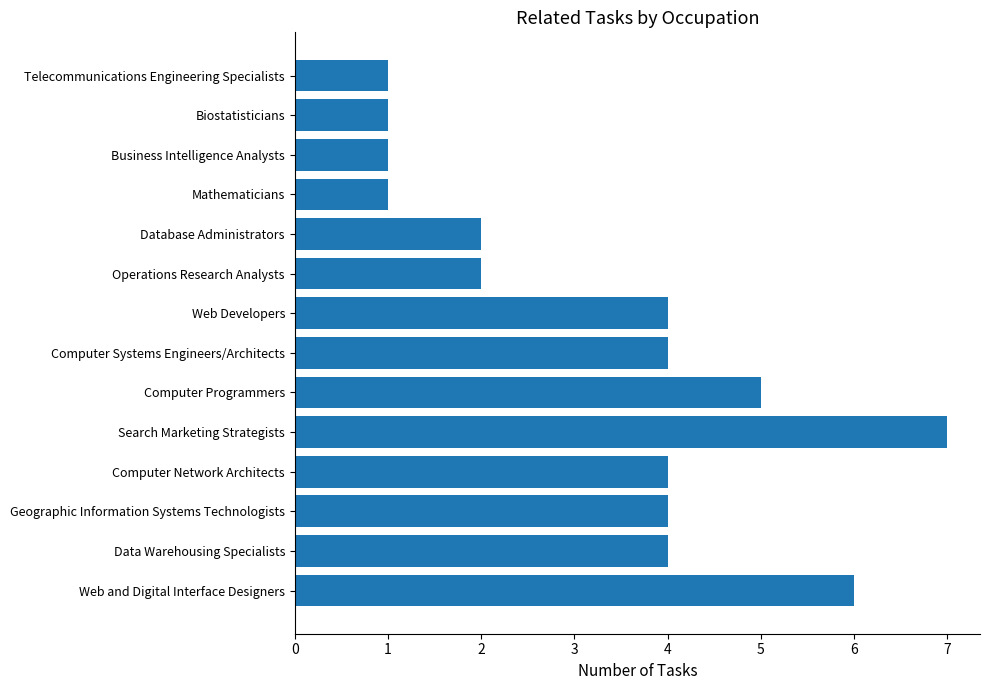

Are the bars horizontal?

Yes